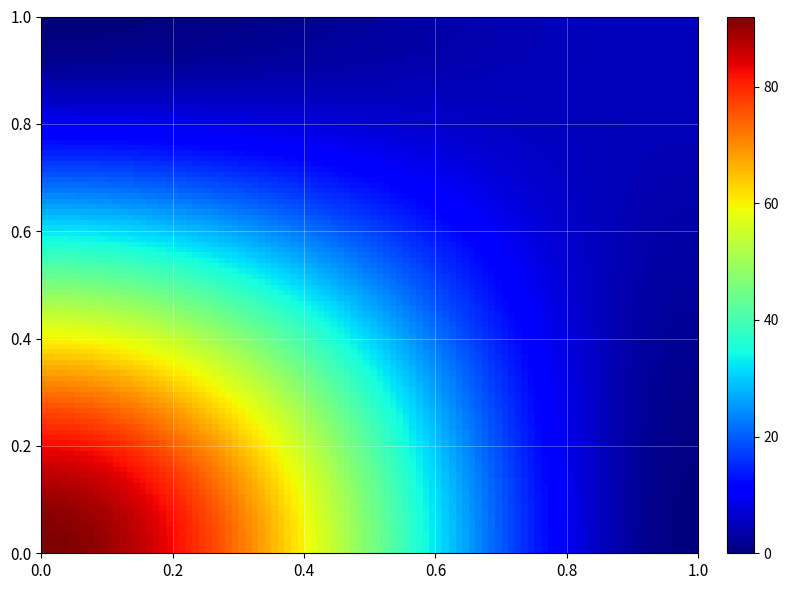

At how many categories does at least one series exceed 85?

1